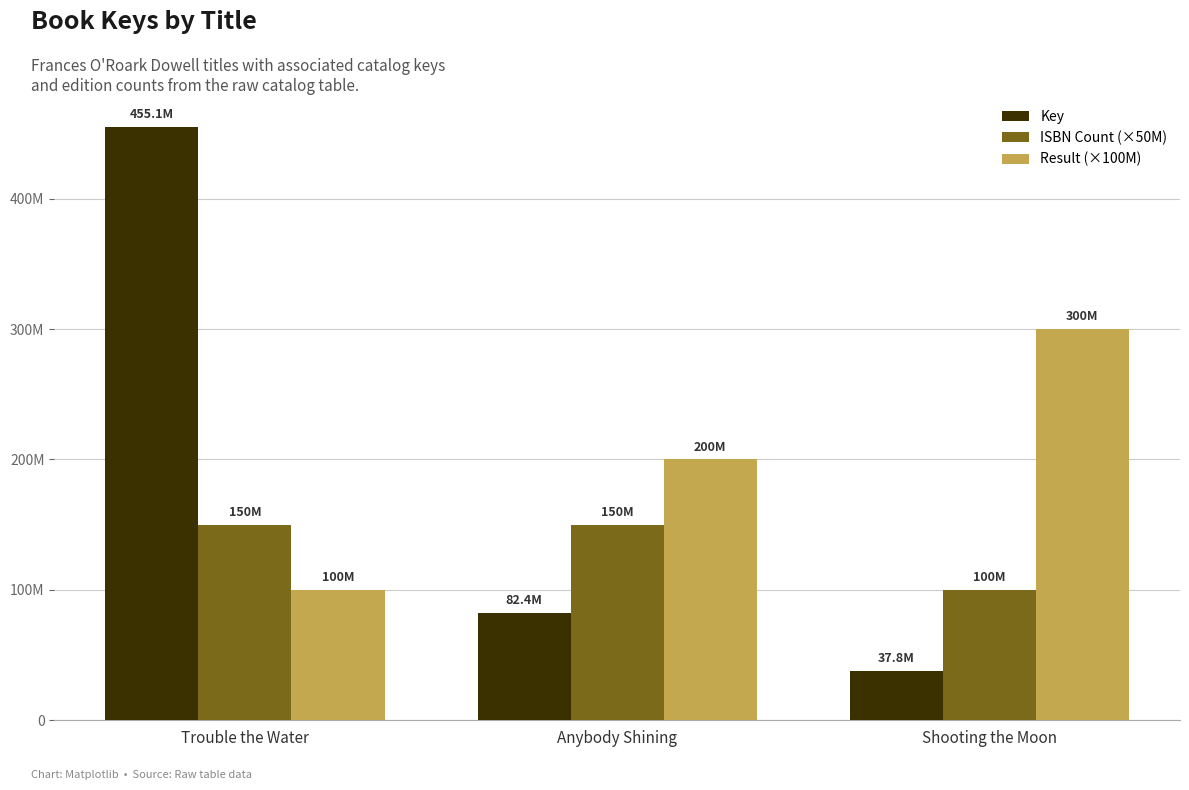

What are all the series names shown in the legend?

Key, ISBN Count (×50M), Result (×100M)